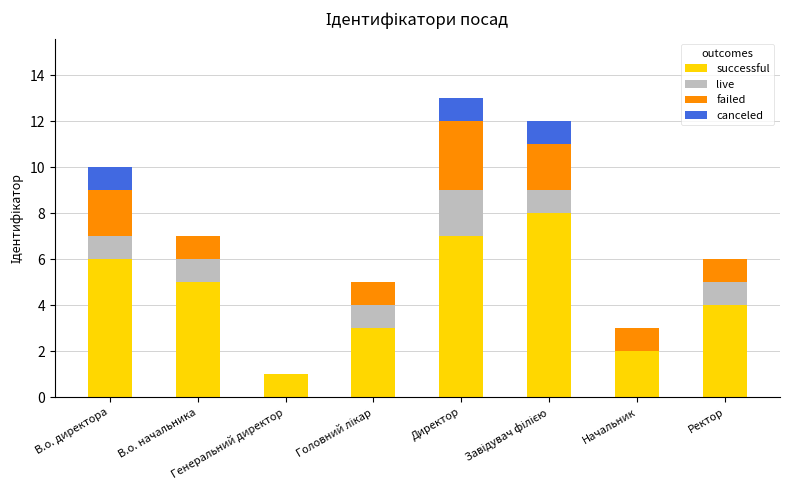

Which has a higher value, Начальник or Головний лікар?

Головний лікар